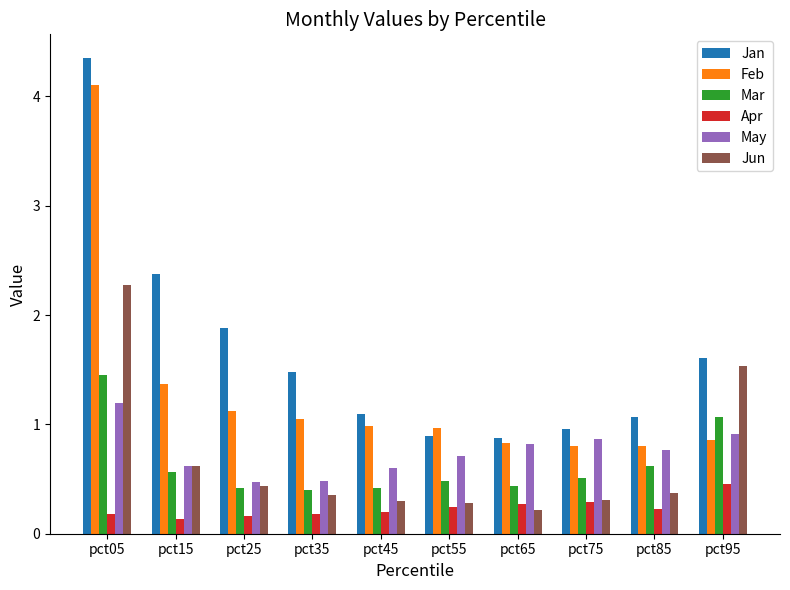

Does the chart contain stacked bars?

No